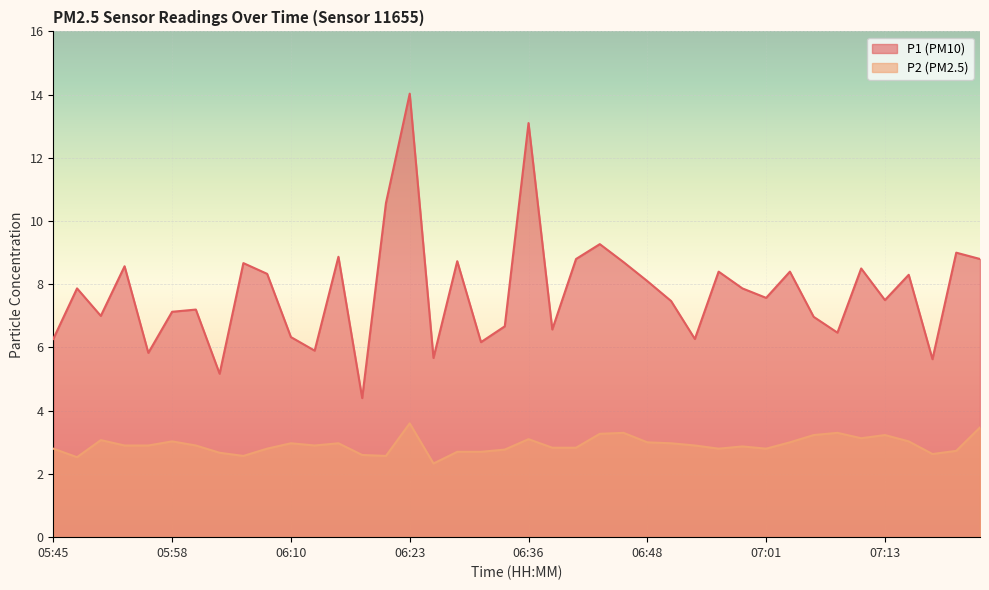

Which series has the widest spread of values?

P1